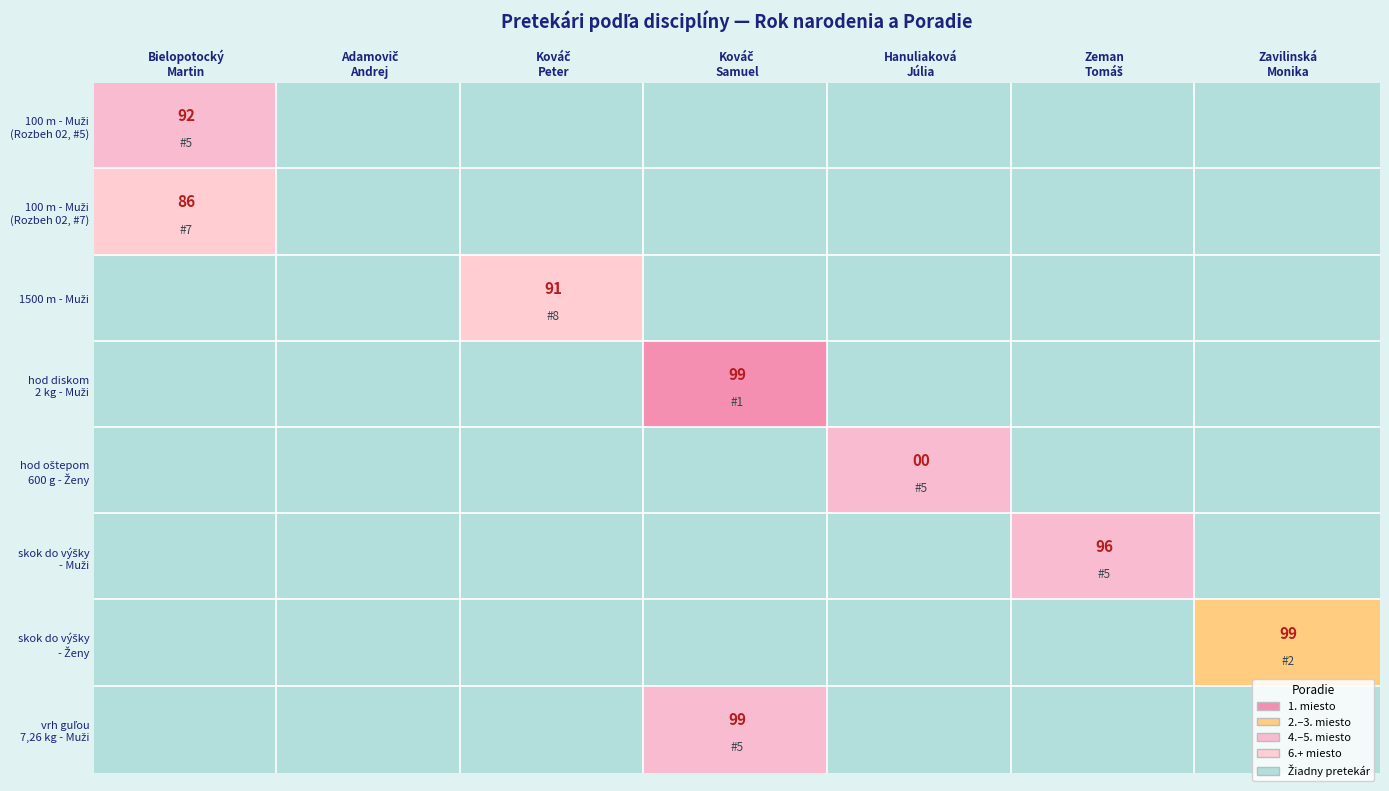

Which label corresponds to the largest value in the chart?

Kováč Samuel